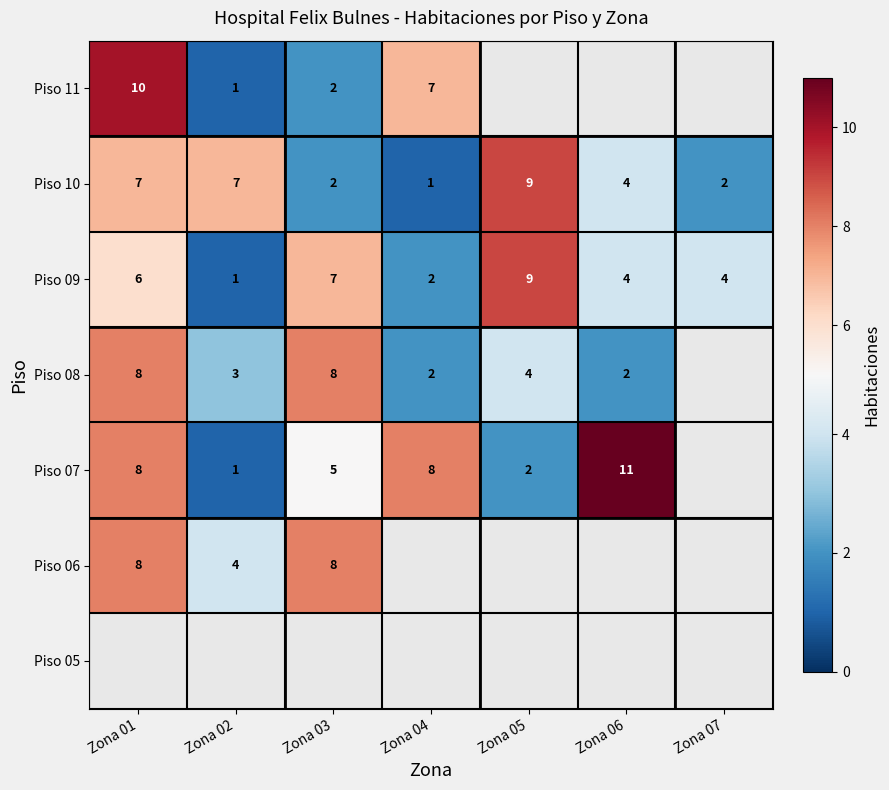

What is the difference between the Piso 09 values at Zona 04 and Zona 03?

5